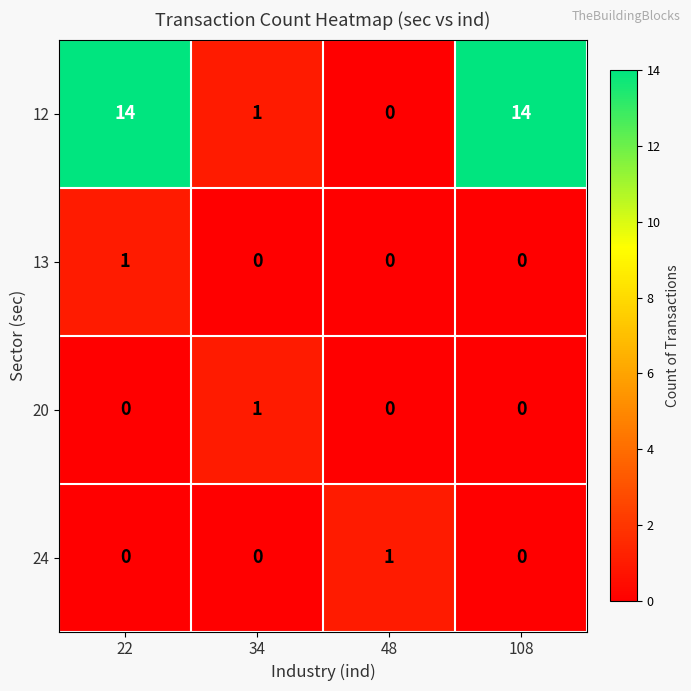

How many distinct data groups are displayed?

4